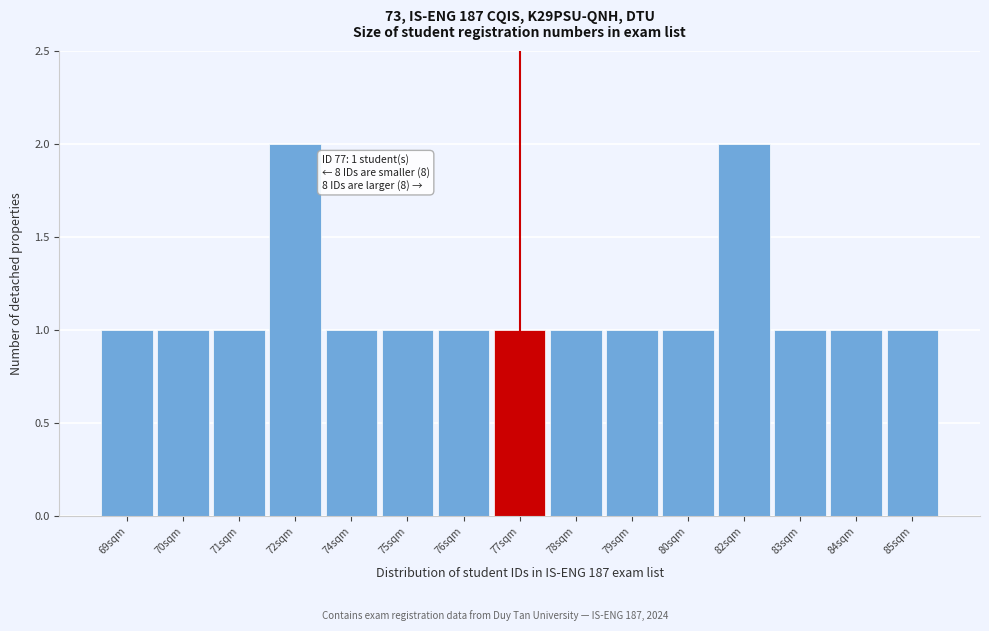

Reading right to left, what are all the values shown in this chart?

85sqm=1	84sqm=1	83sqm=1	82sqm=2	80sqm=1	79sqm=1	78sqm=1	77sqm=1	76sqm=1	75sqm=1	74sqm=1	72sqm=2	71sqm=1	70sqm=1	69sqm=1